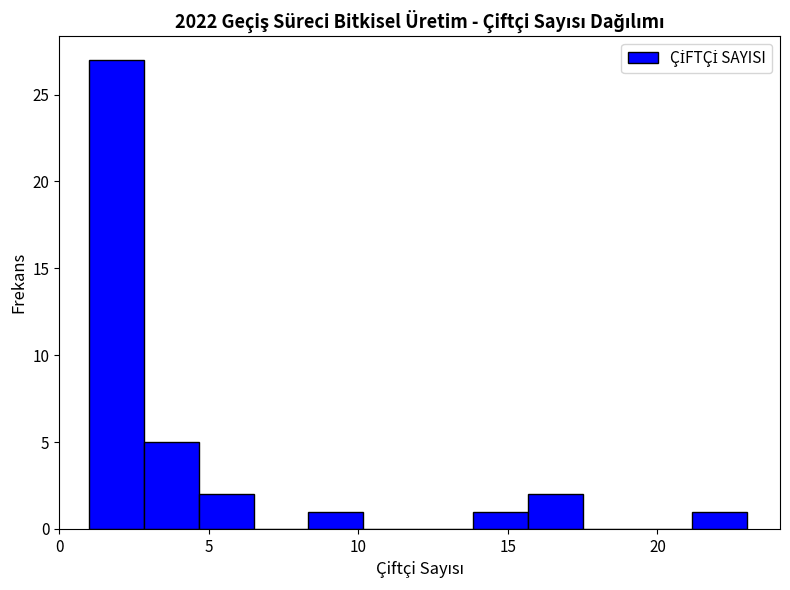

Read against the x-axis, roughly where is the centre of the tallest bar?

2.0